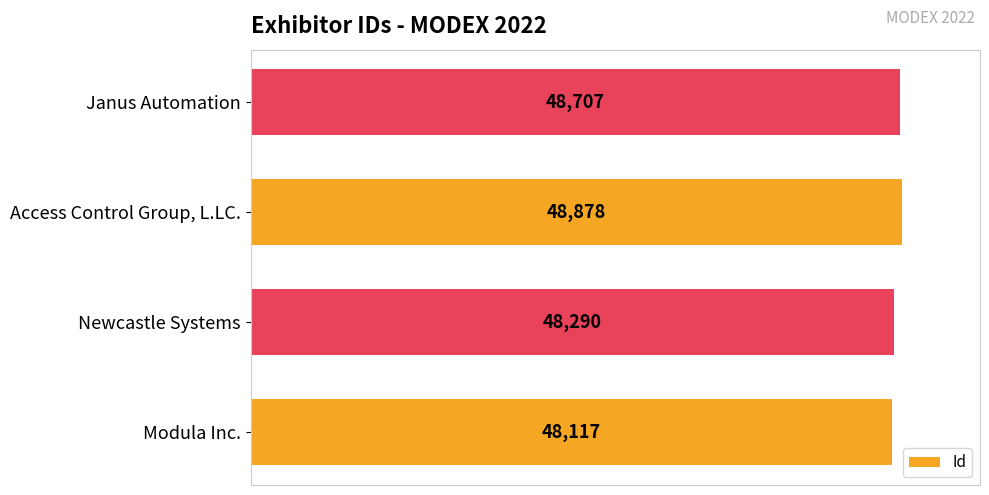

List the labels in order of value, largest first.

Access Control Group, L.LC., Janus Automation, Newcastle Systems, Modula Inc.